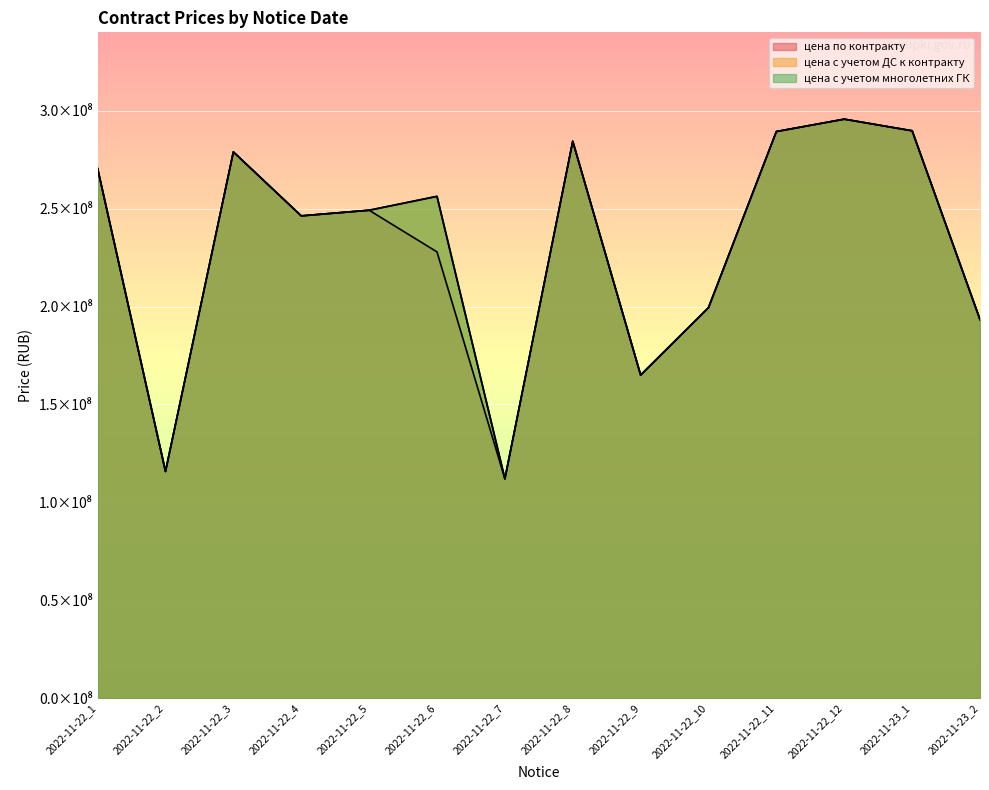

What position from the left is 2022-11-22_11?

11